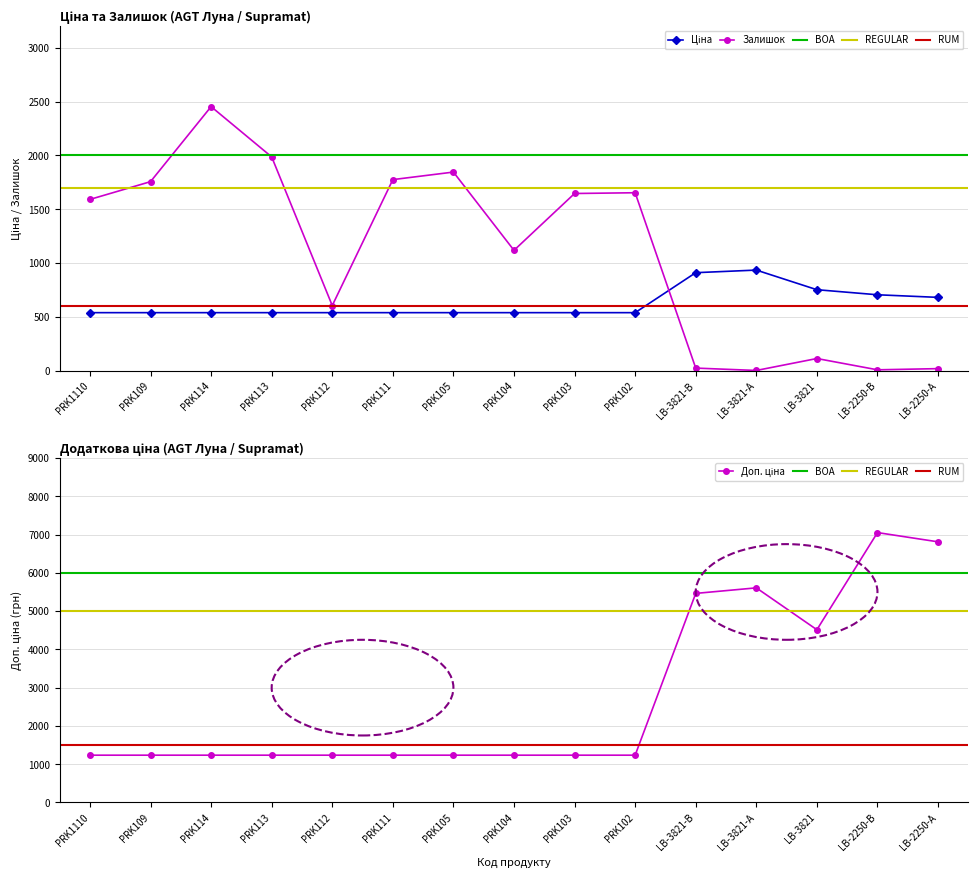

What is the highest value of the Залишок series?

2453.0